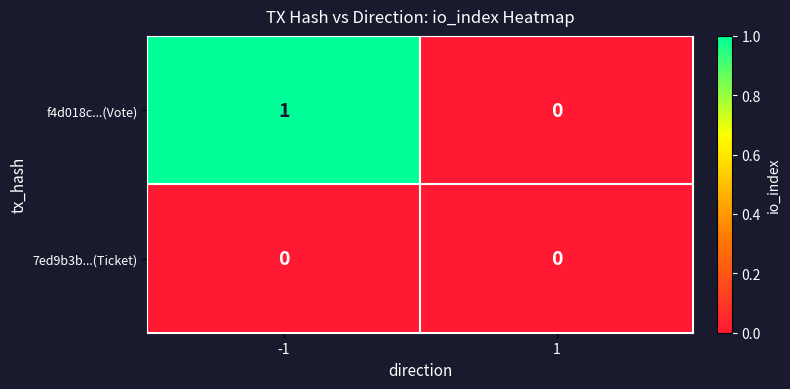

Reading right to left, extract all data points from this chart.

f4d018c...(Vote): 0	1
7ed9b3b...(Ticket): 0	0